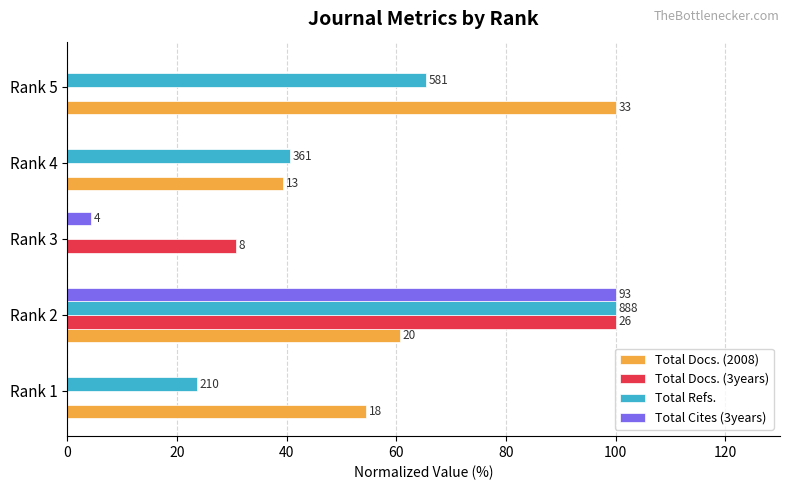

What are all the series names shown in the legend?

Total Docs. (2008), Total Docs. (3years), Total Refs., Total Cites (3years)